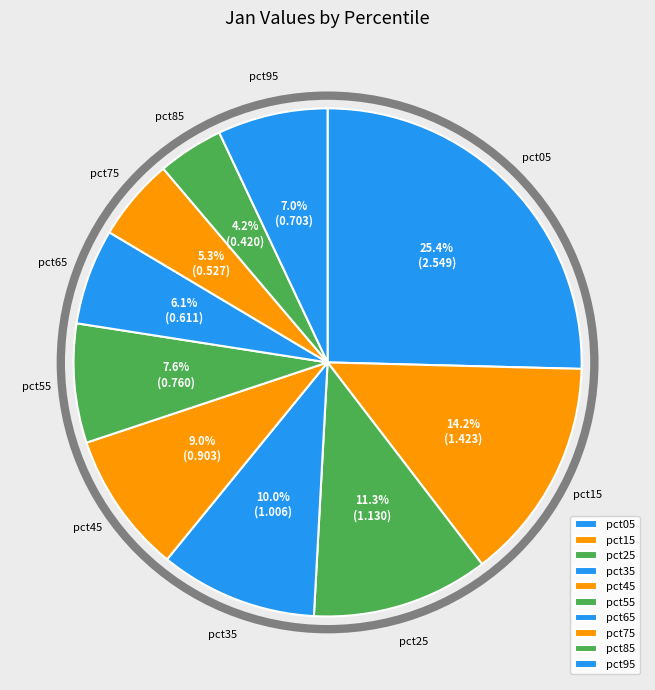

Rank the categories by value from lowest to highest.

pct85, pct75, pct65, pct95, pct55, pct45, pct35, pct25, pct15, pct05